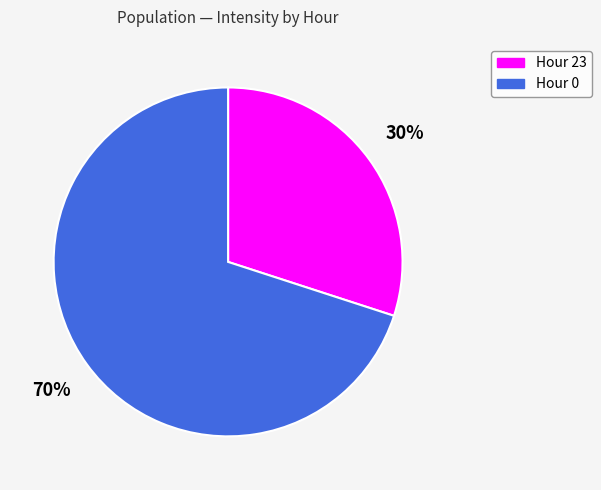

Is there any slice that represents more than half of the pie?

Yes